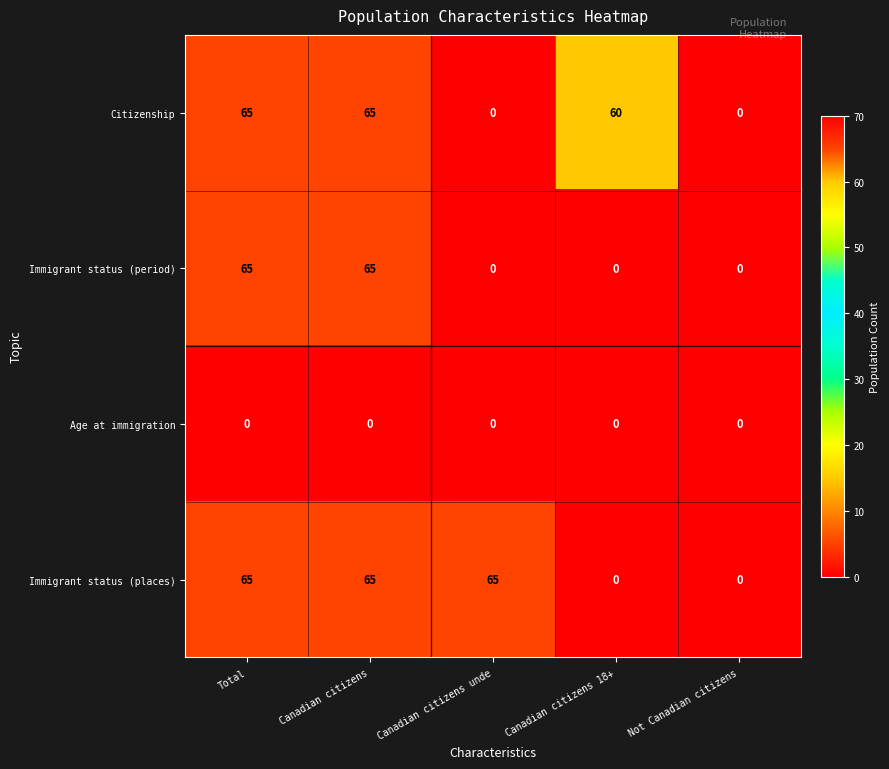

What is the average value of the Immigrant status (period) series?

26